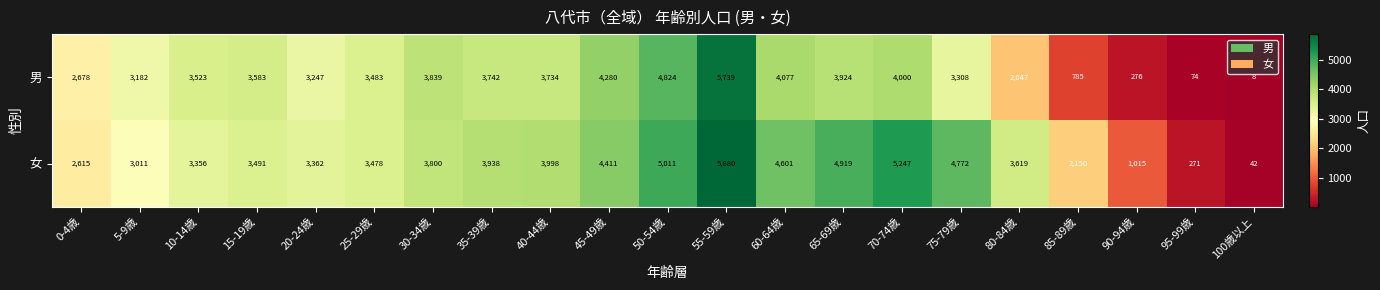

Which series changed the most between 35-39歳 and 45-49歳?

男